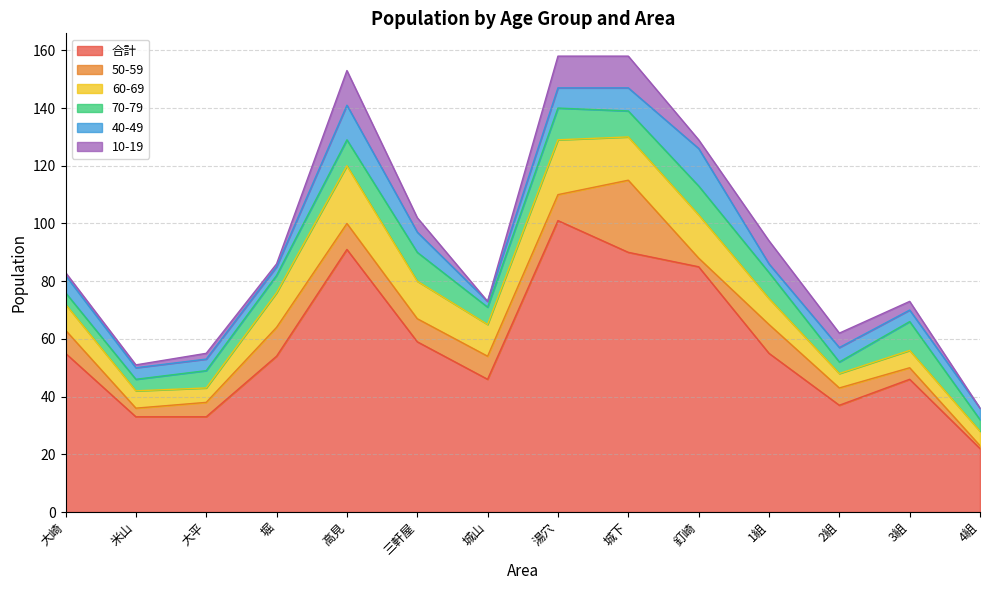

What is the total value across all series at 2組?

62